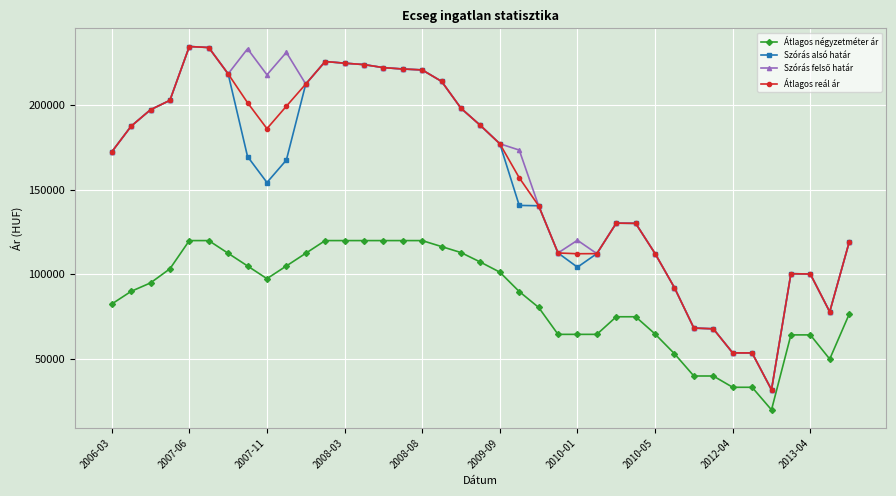

What is the lowest value of the Átlagos négyzetméter ár series?

20000